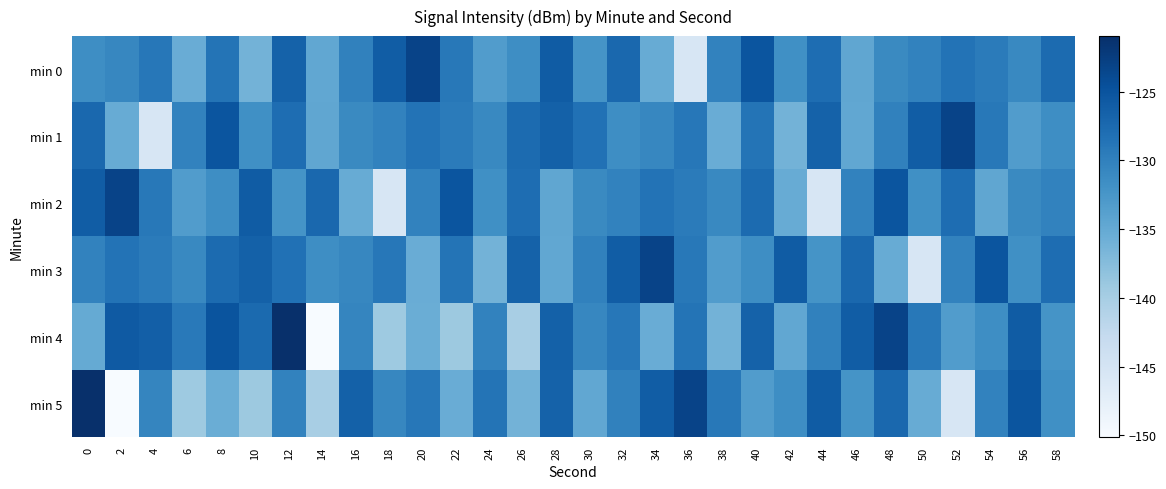

Rank the series at 20 from lowest to highest value.

min 4, min 3, min 2, min 5, min 1, min 0